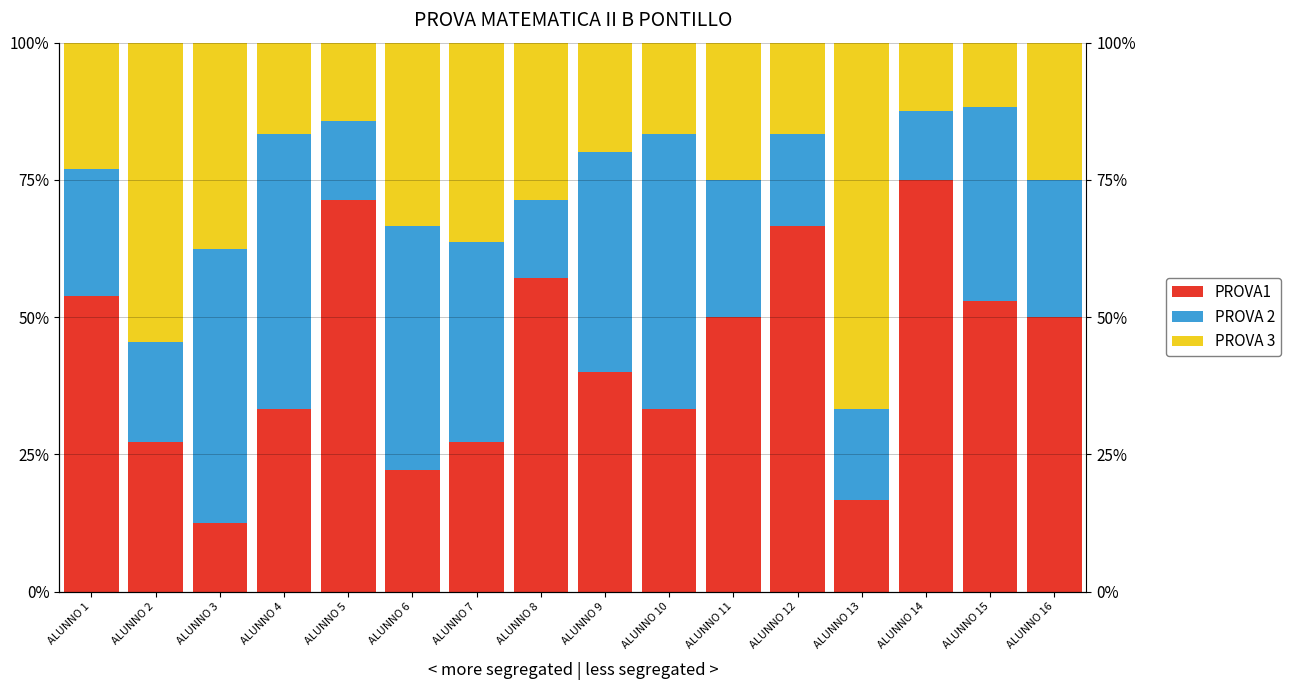

At which category is the sum across all series the highest?

ALUNNO 15